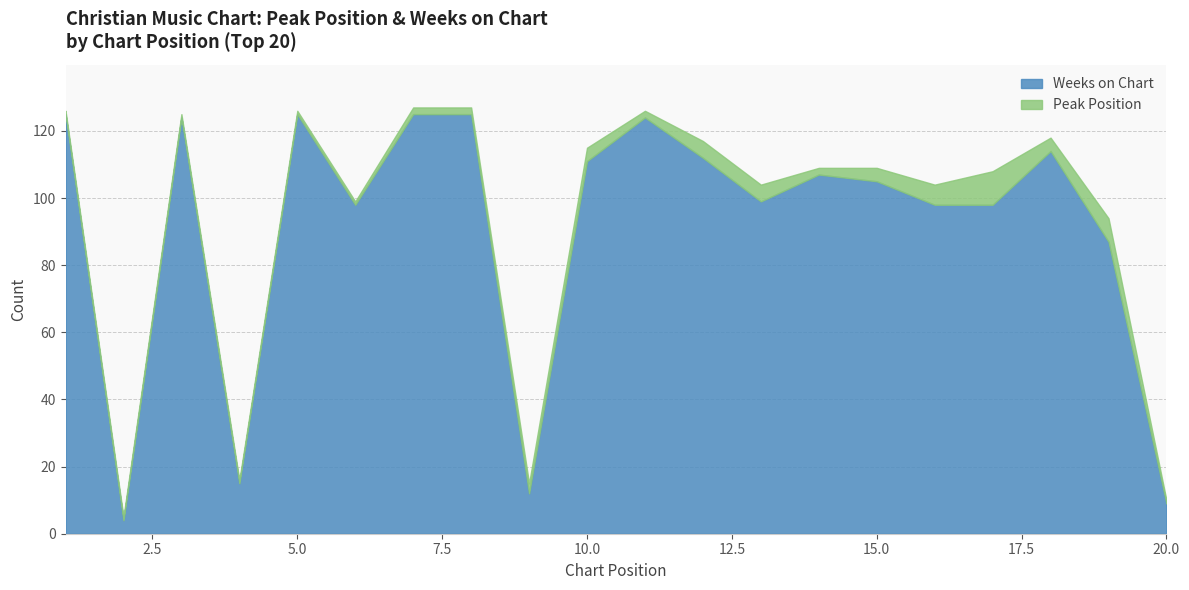

What is the highest value of the Weeks on Chart series?

125